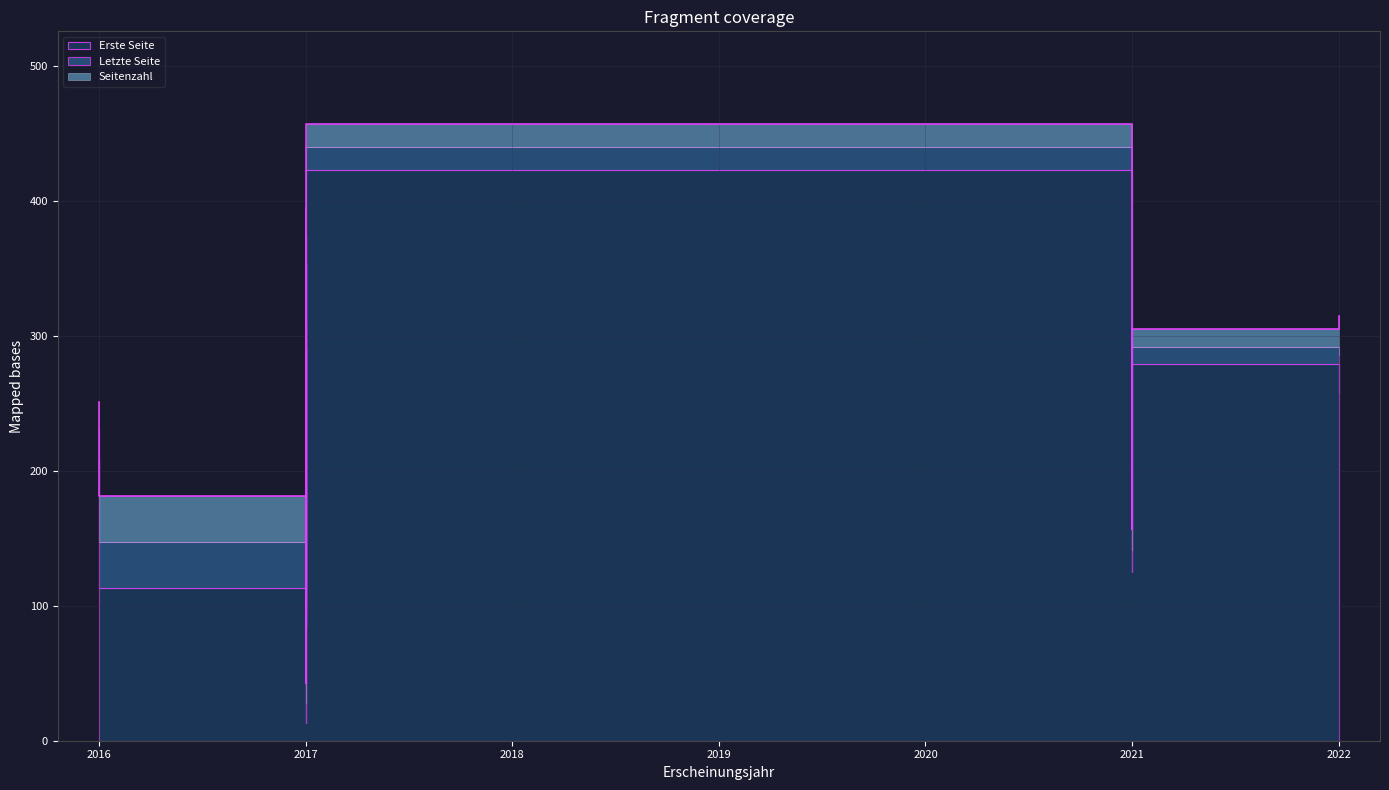

Where does the Seitenzahl series first go above 20?

2016